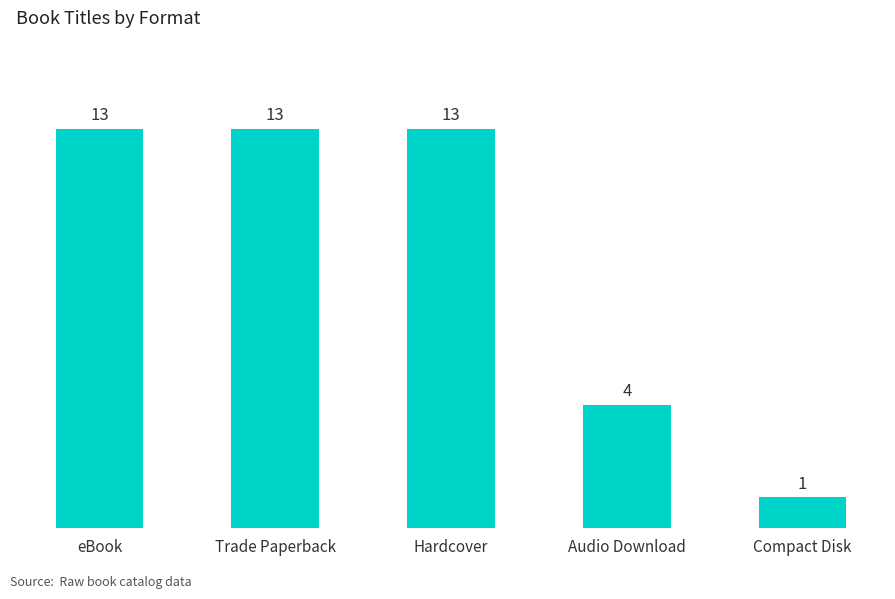

What is the minimum value shown in the chart?

1